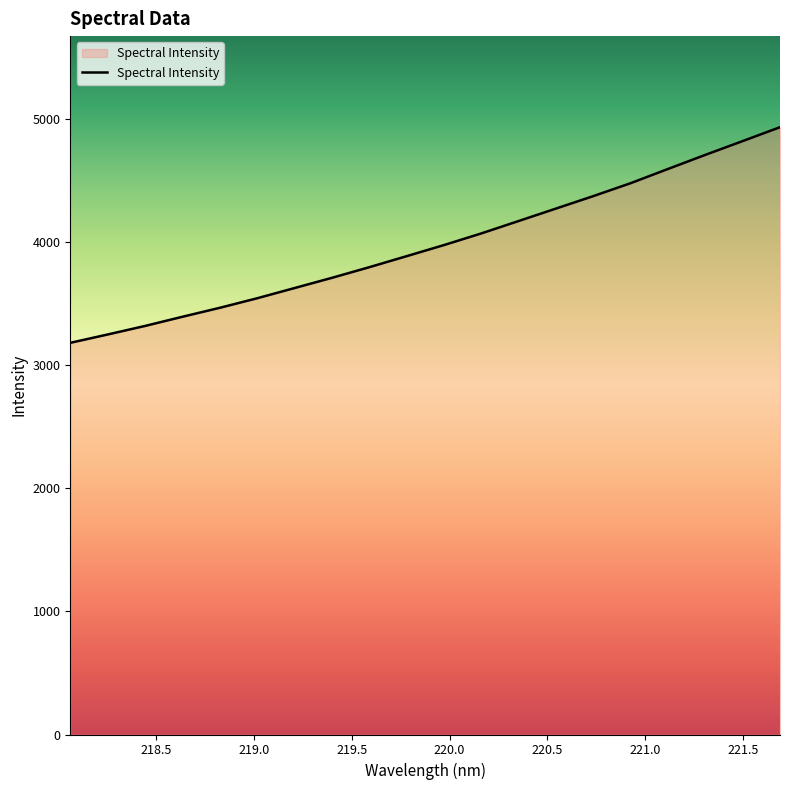

What is the minimum value shown in the chart?

3184.1